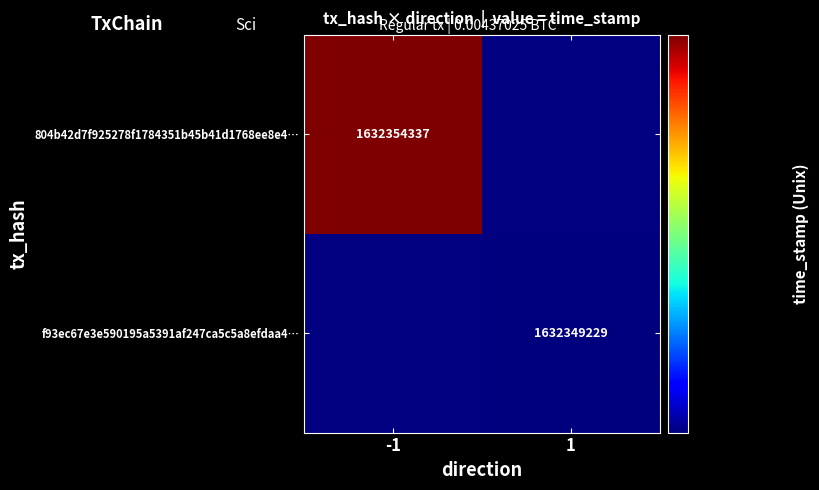

The value of 804b42d7f925278f1784351b45b41d1768ee8e4… at -1 is 785100385. True or false?

False